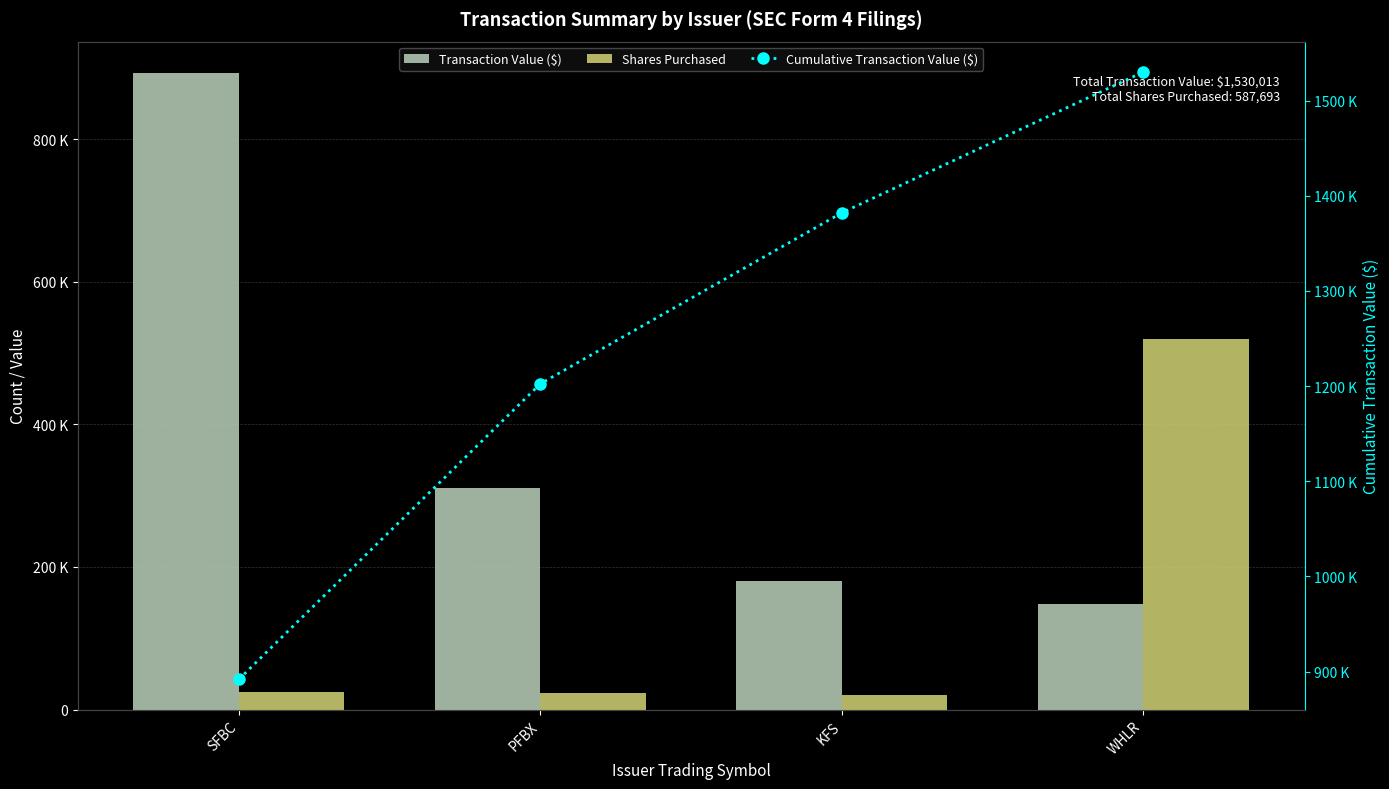

What is the label of the 4th bar from the left?

WHLR